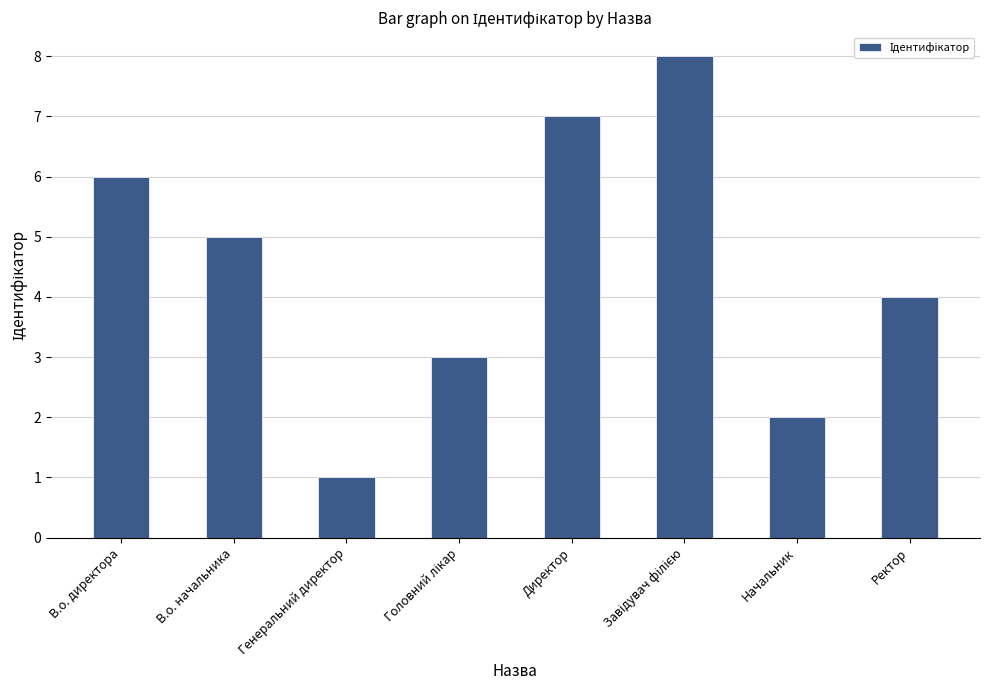

What is the sum of the values at Генеральний директор and Начальник?

3